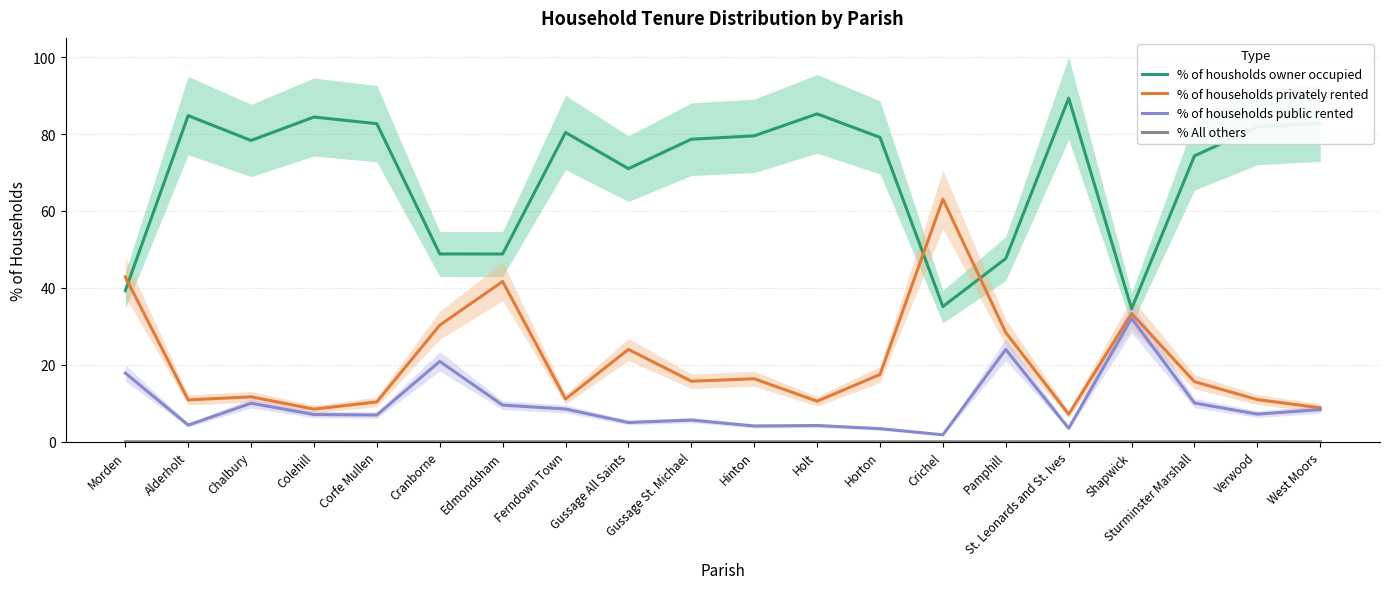

What is the total value across all series at Edmondsham?

100.0